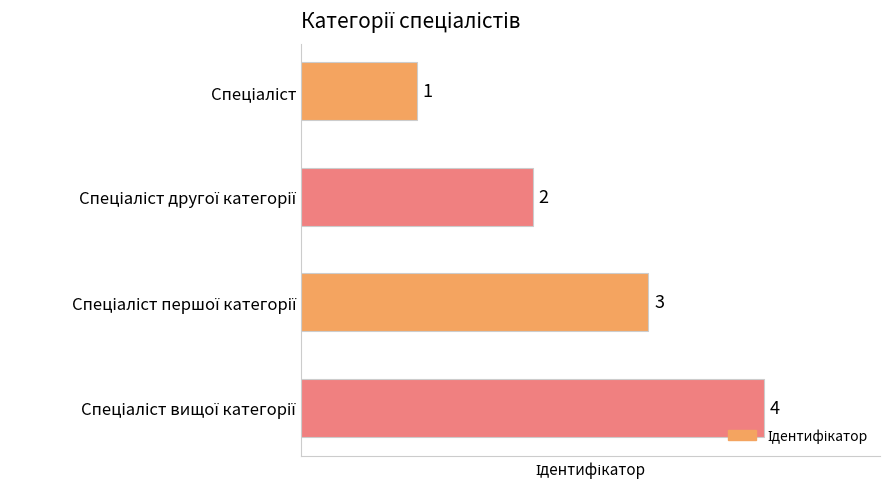

What is the value of the 4th bar from the top?

4